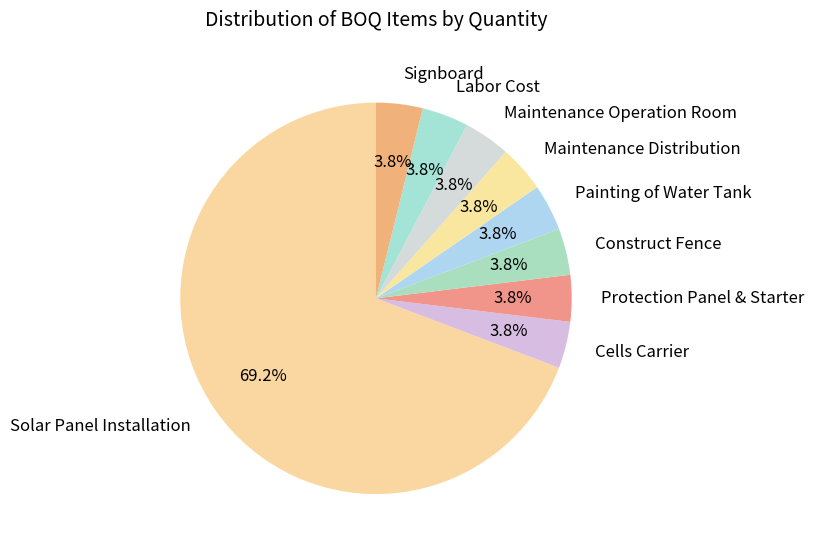

Does any single category account for the majority?

Yes